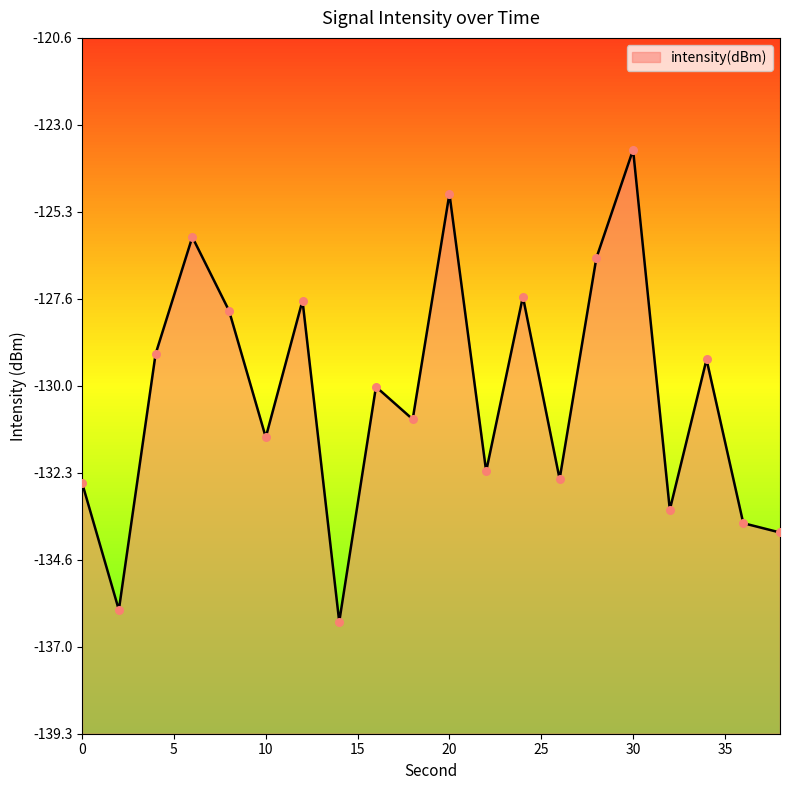

What is the change in value from 4 to 26?

-3.4